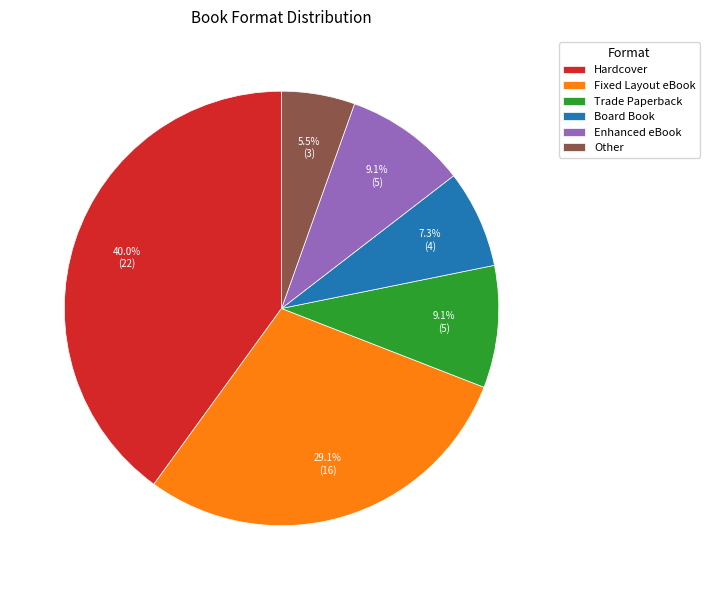

Is it true that Fixed Layout eBook is 43% of the pie?

False